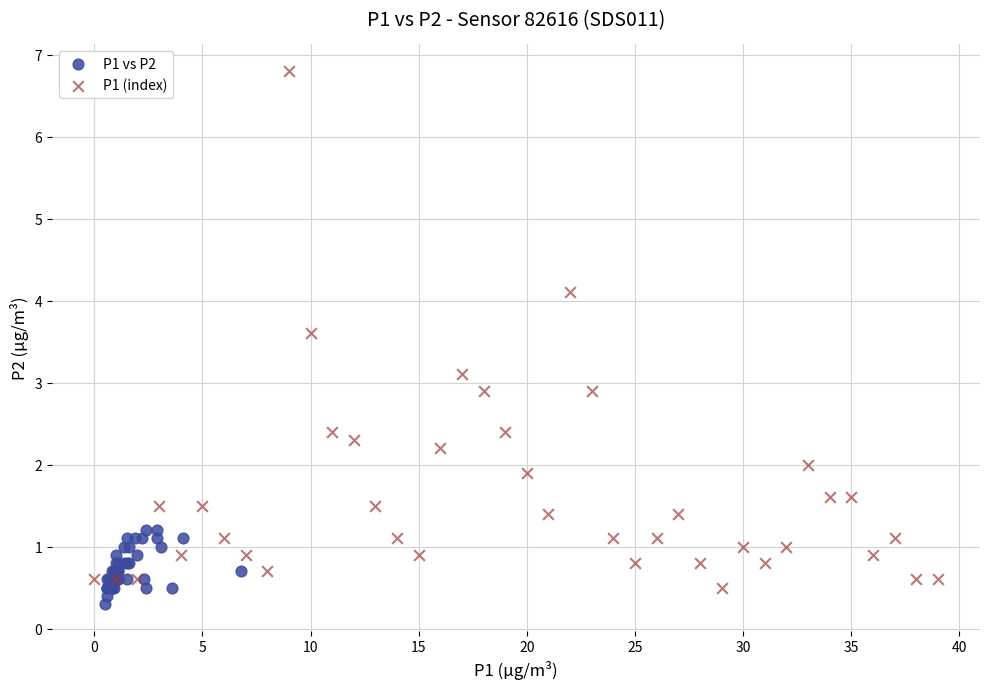

Which series has the widest spread of Y values?

P1 (index)